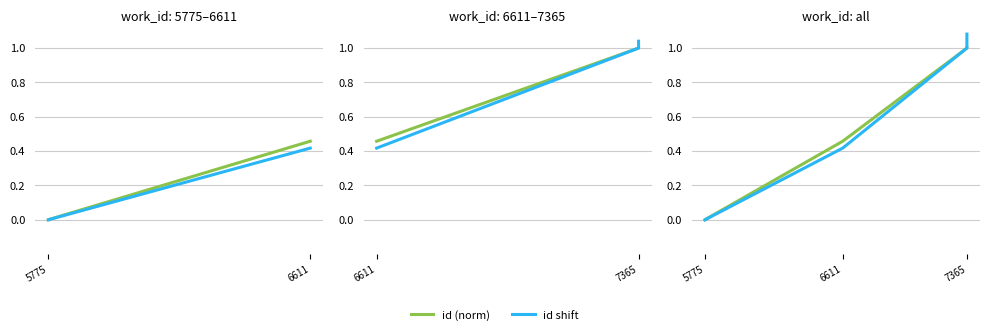

What is the total value across all series at 7365?

2.0